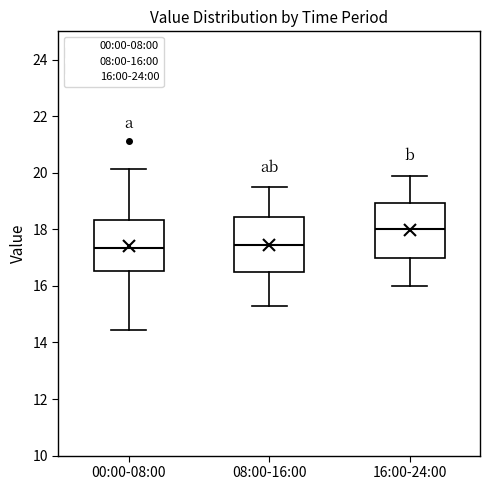

Which box has the highest median line?

16:00-24:00